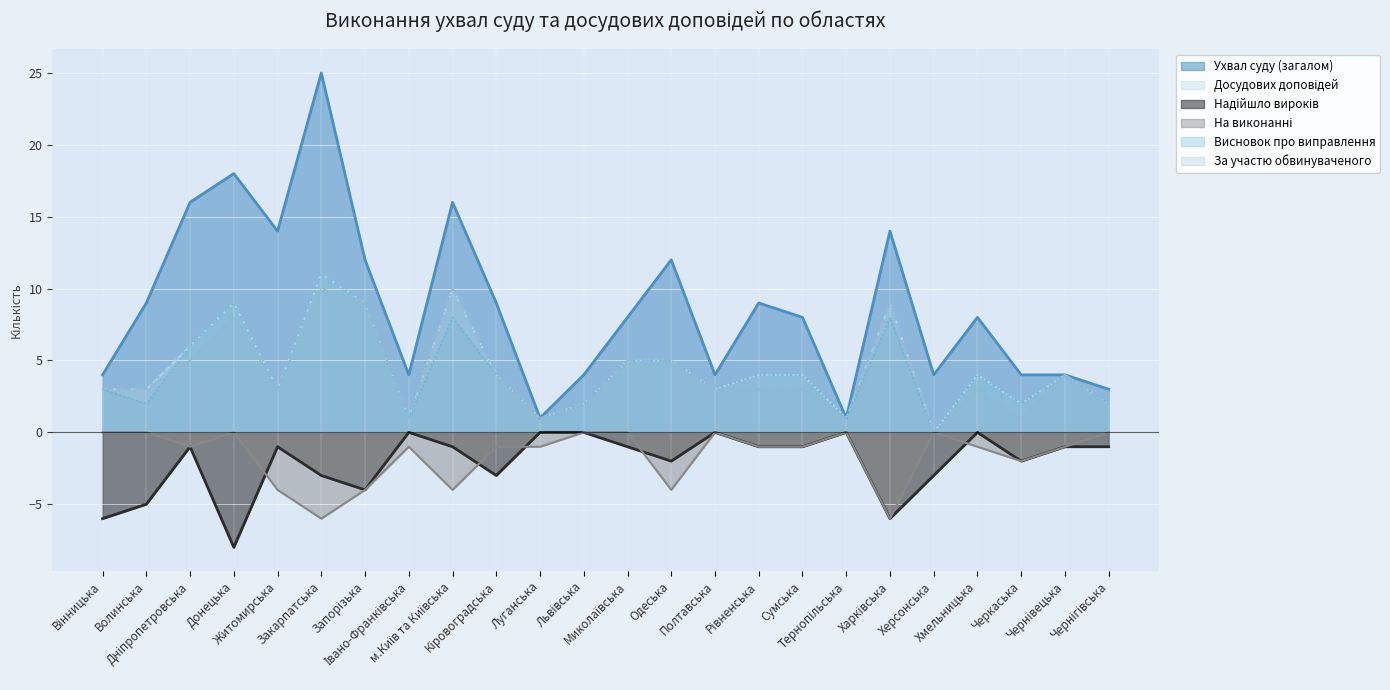

Is it true that Досудових доповідей equals 1 at Тернопільська?

True